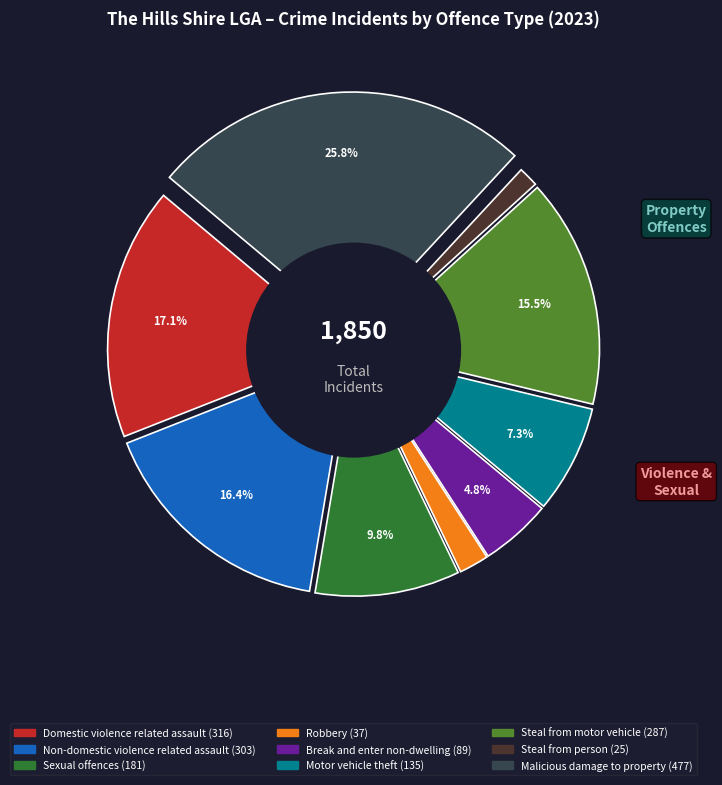

Between Steal from person and Motor vehicle theft, which is larger?

Motor vehicle theft